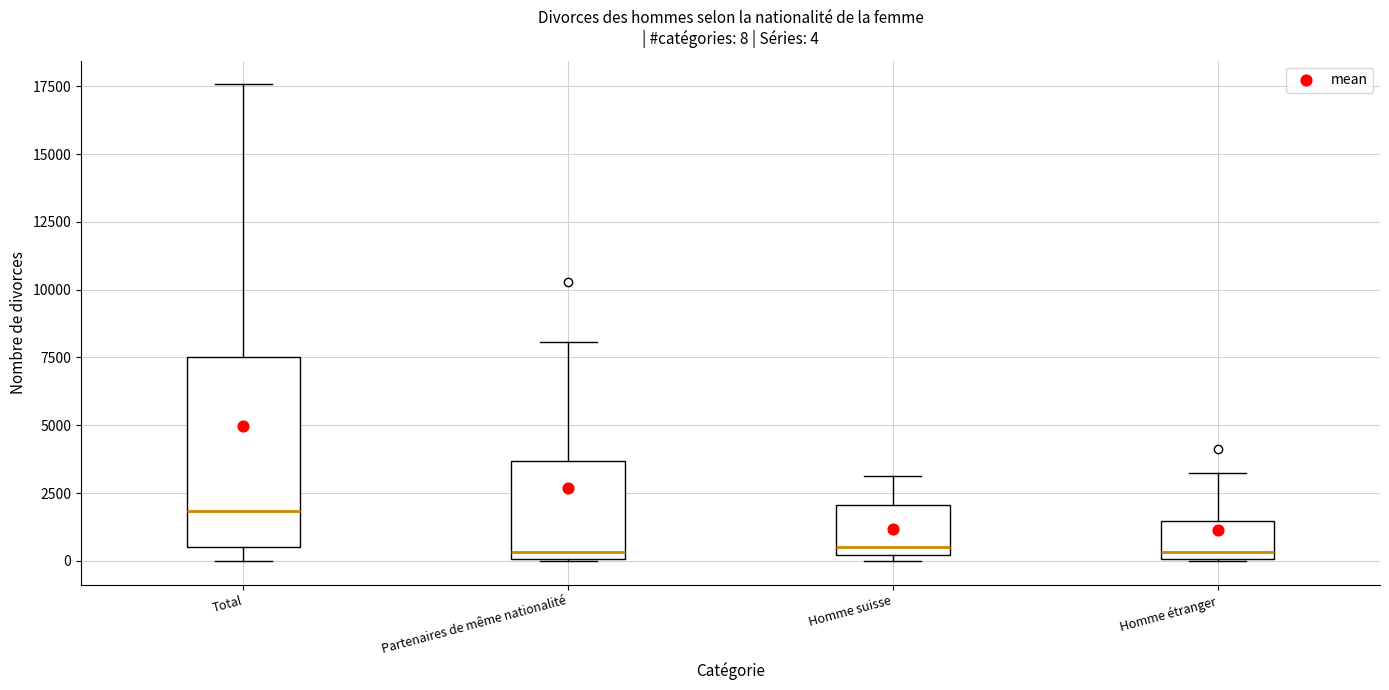

Which box is the tallest, from its lower edge to its upper edge?

Total